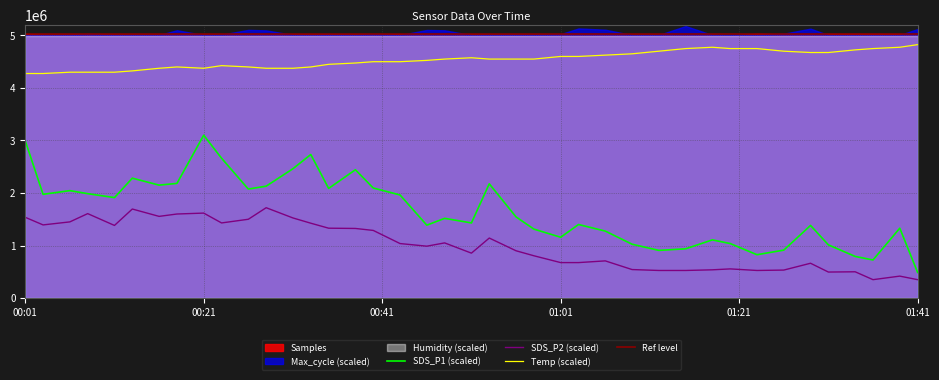

What is the minimum value for SDS_P1 (scaled)?

487500.0